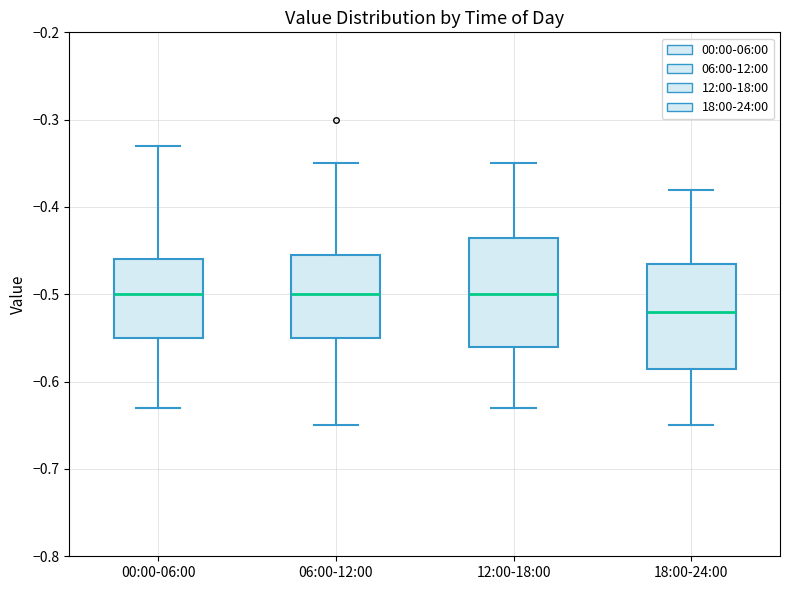

Reading left to right, read every box against the y-axis: the position of its median line, the range the box covers, and the ends of its whiskers. The values are not printed on the chart, so give them approximately, as read against the axis.

00:00-06:00: median -0.50, box -0.55 to -0.46, whiskers -0.63 to -0.33
06:00-12:00: median -0.50, box -0.55 to -0.45, whiskers -0.65 to -0.35
12:00-18:00: median -0.50, box -0.56 to -0.43, whiskers -0.63 to -0.35
18:00-24:00: median -0.52, box -0.58 to -0.46, whiskers -0.65 to -0.38